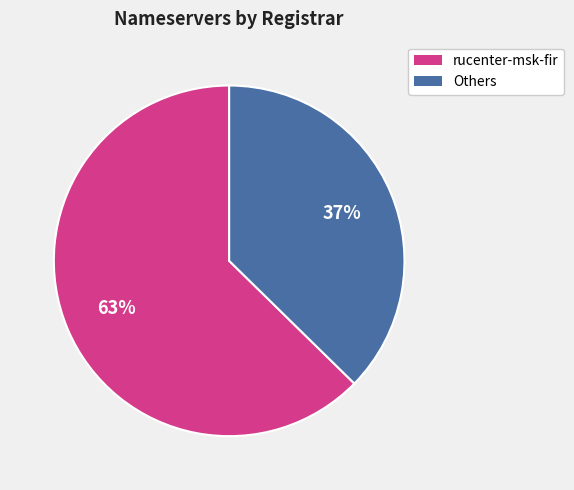

Is there any slice that represents more than half of the pie?

Yes